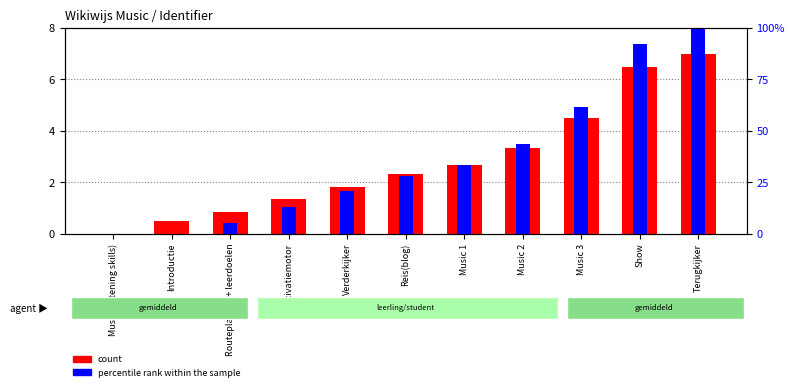

How many bars are there in each group?

2